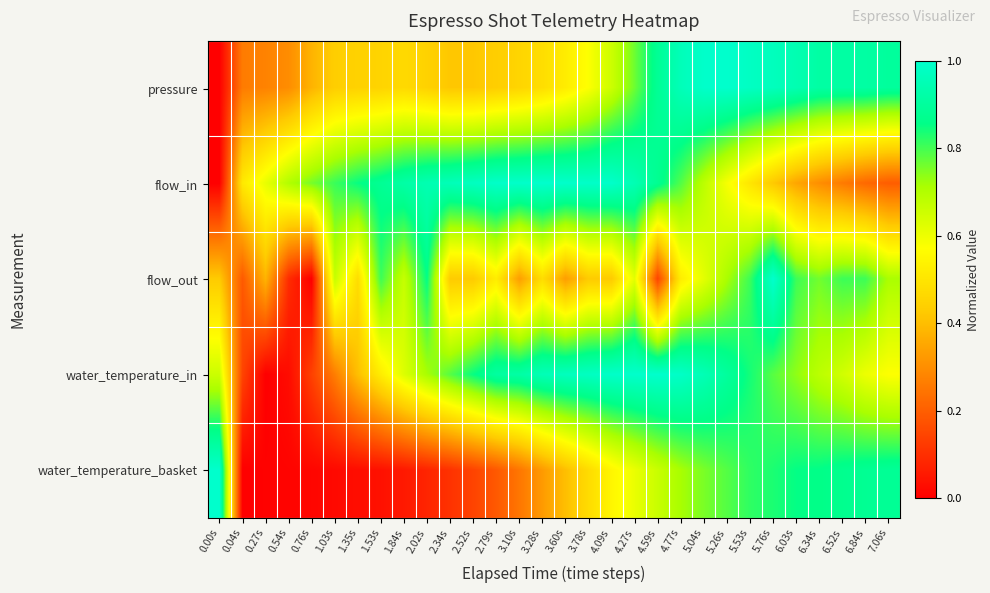

Between 1.84s and 0.27s, which is larger?

1.84s